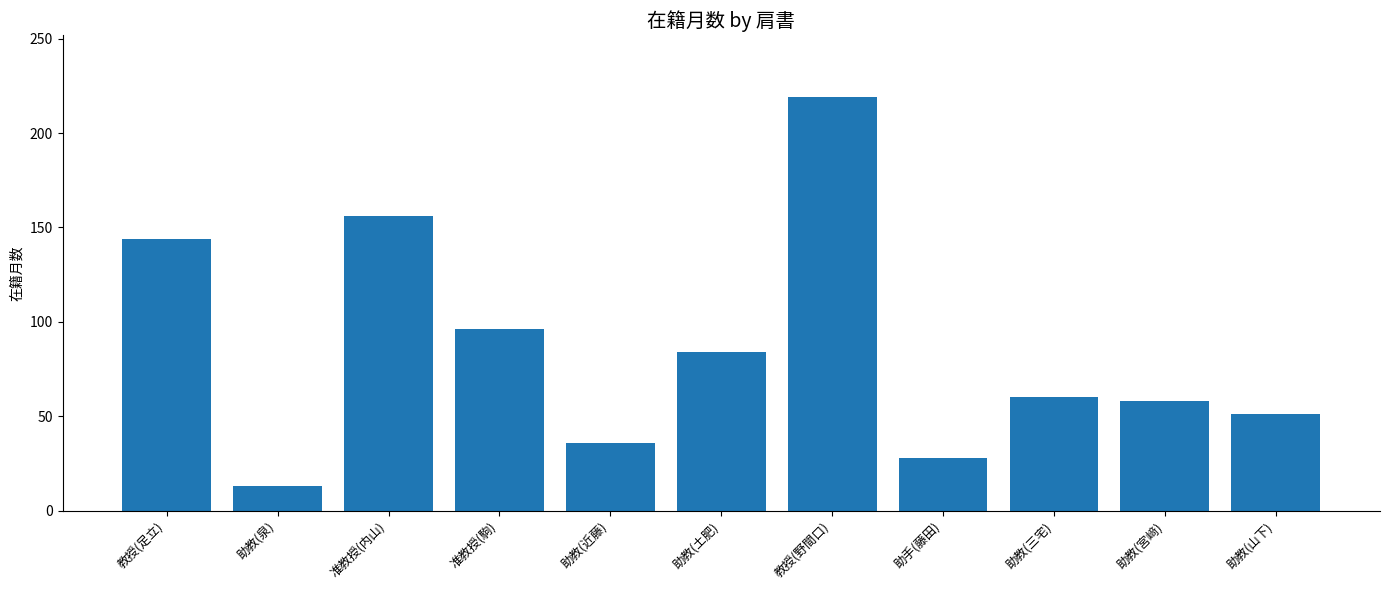

Which has a higher value, 助手(藤田) or 准教授(駒)?

准教授(駒)